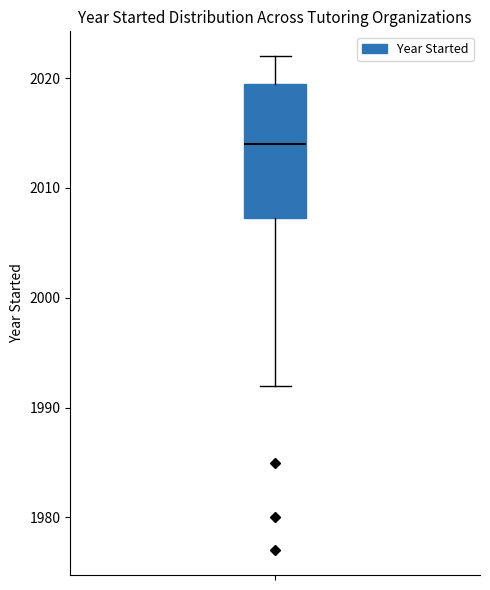

Where does the upper whisker of the box end on the y-axis? The values are not printed on the chart, so give them approximately, as read against the axis.

2022